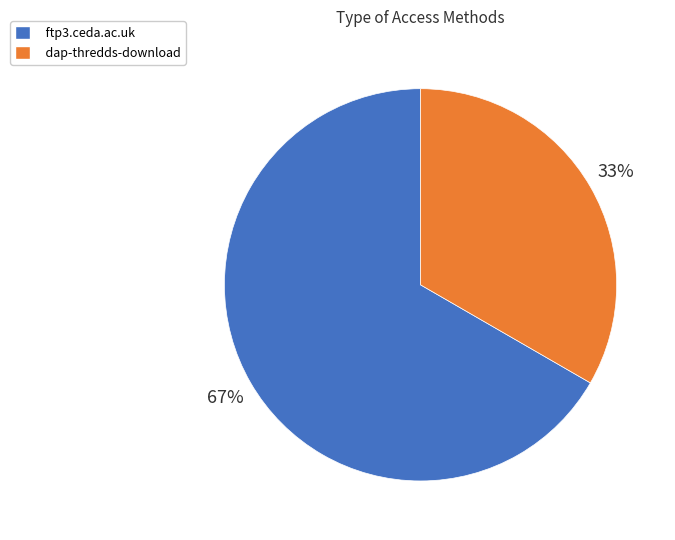

Rank the categories by value from highest to lowest.

ftp3.ceda.ac.uk, dap-thredds-download